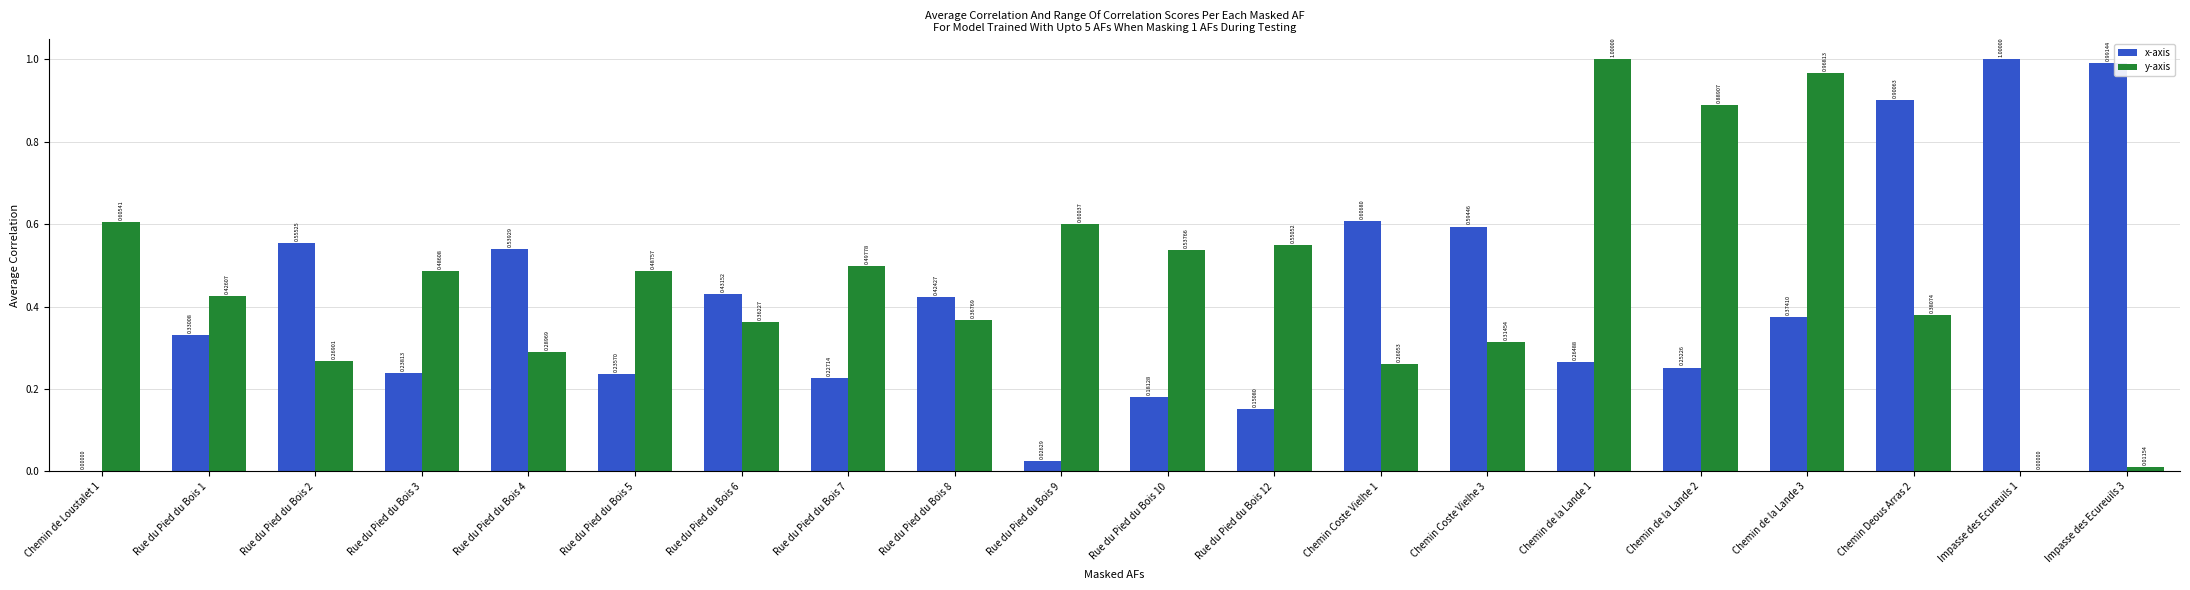

At which label does x-axis reach its peak?

Impasse des Ecureuils 1